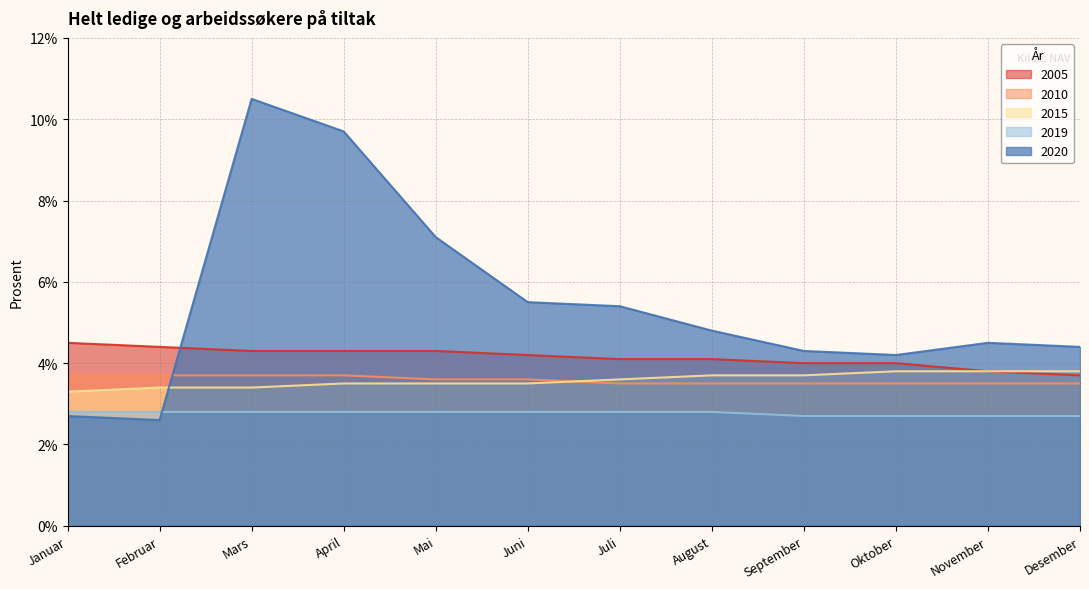

Which series has the largest total across all categories?

2020